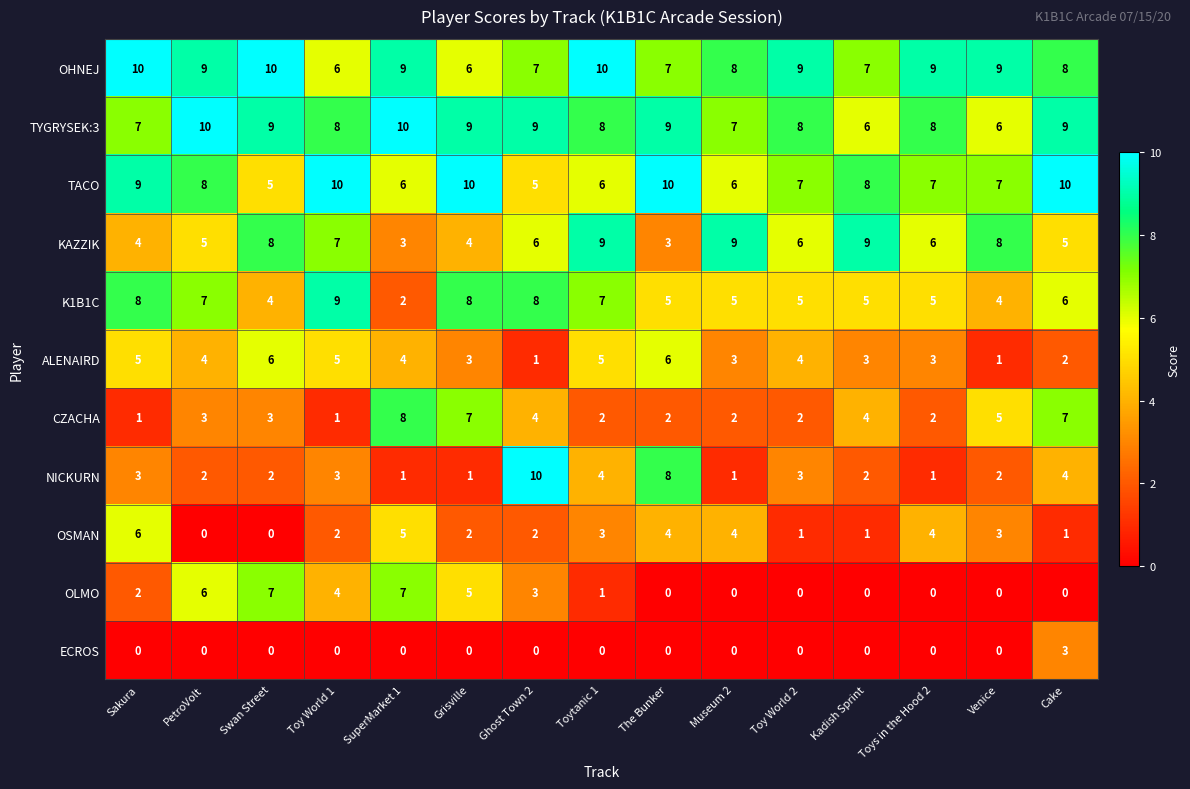

Count the number of categories in the chart.

15